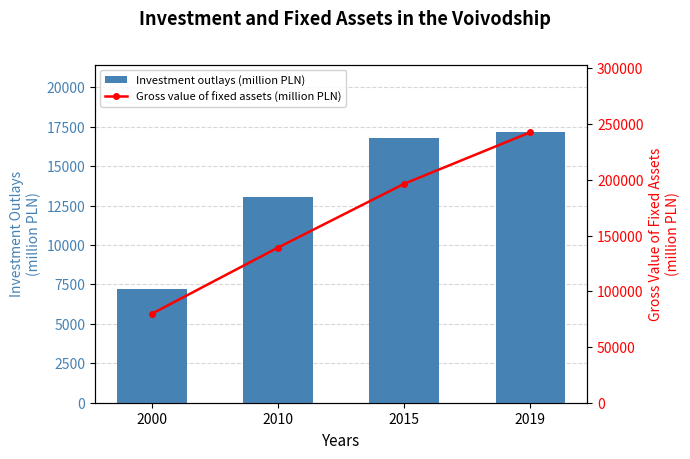

How many data points does each series have?

4